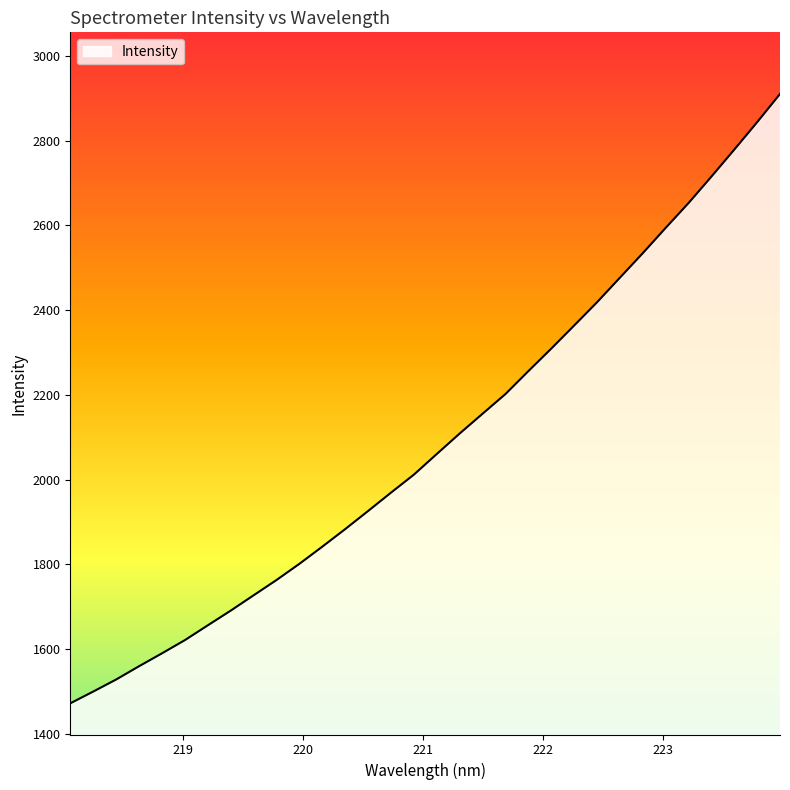

What is the difference between the second highest and second lowest values?

1344.0